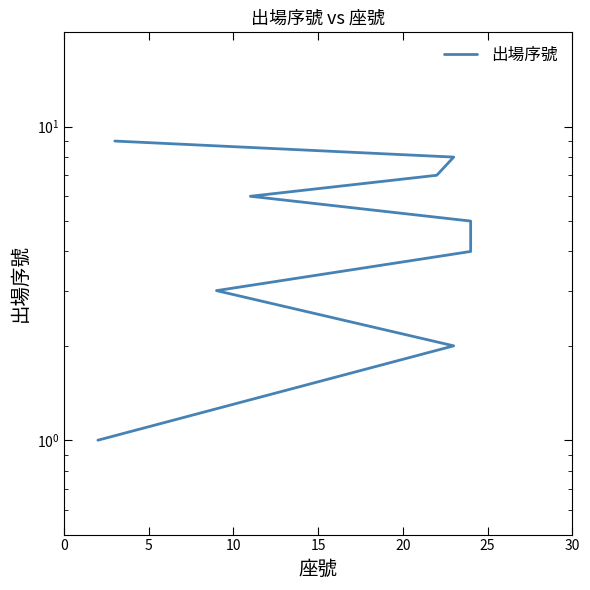

What is the minimum value shown in the chart?

1